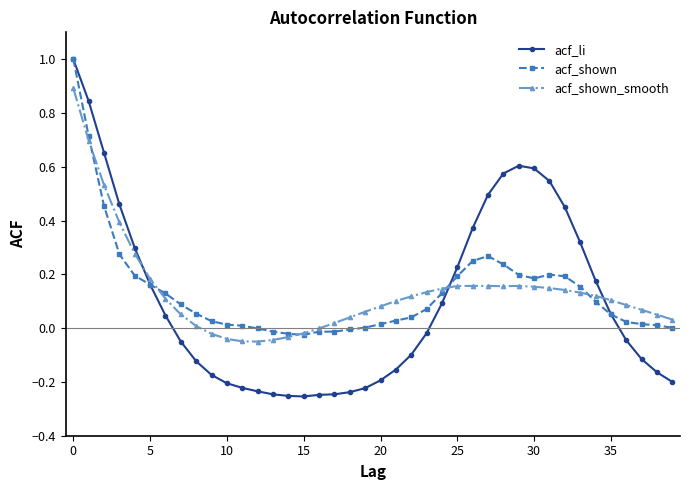

Which series has the largest range (max minus min)?

acf_li